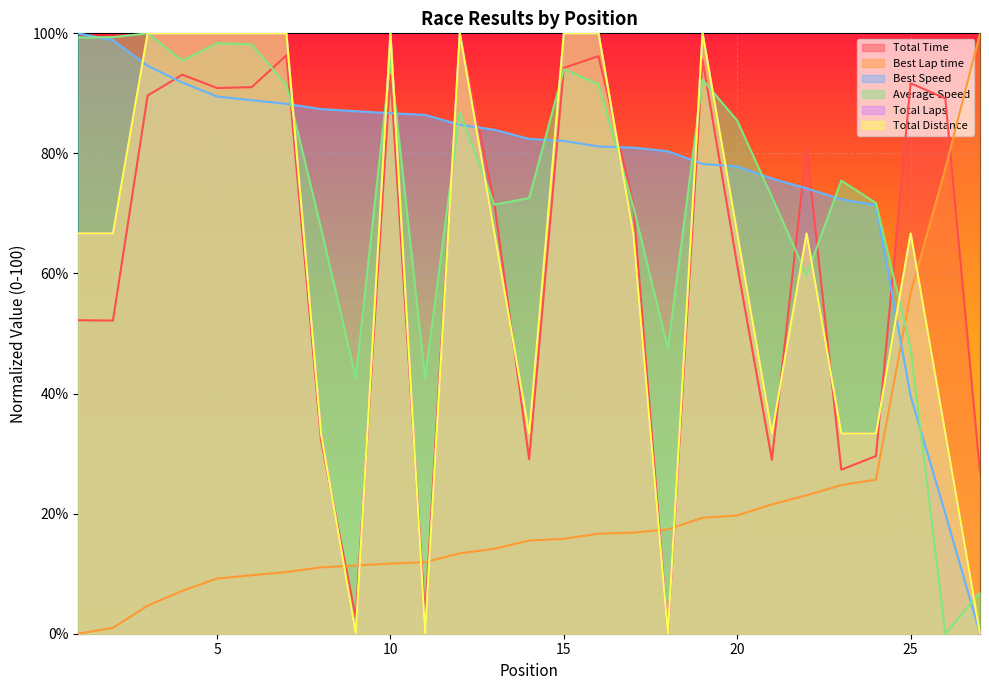

Where is Total Distance nearest to the value 50?

8